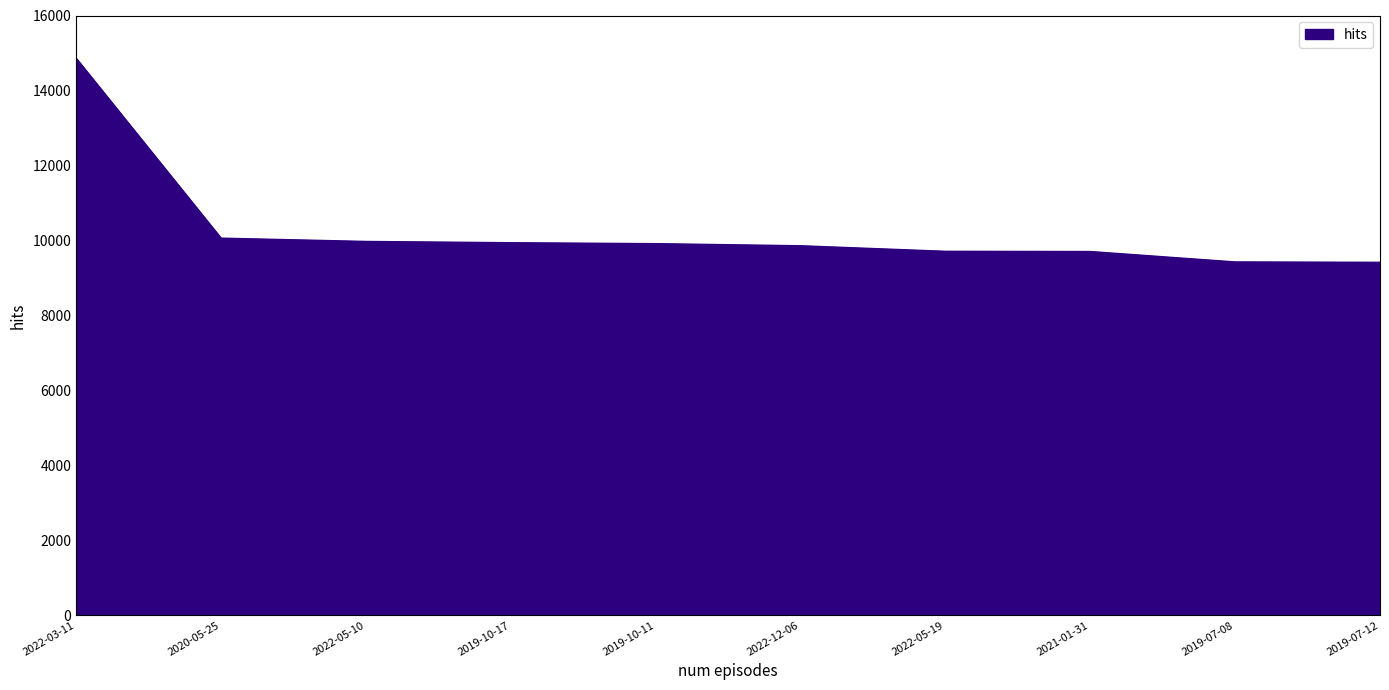

The chart shows a value of 2687 at 2019-07-12. True or false?

False